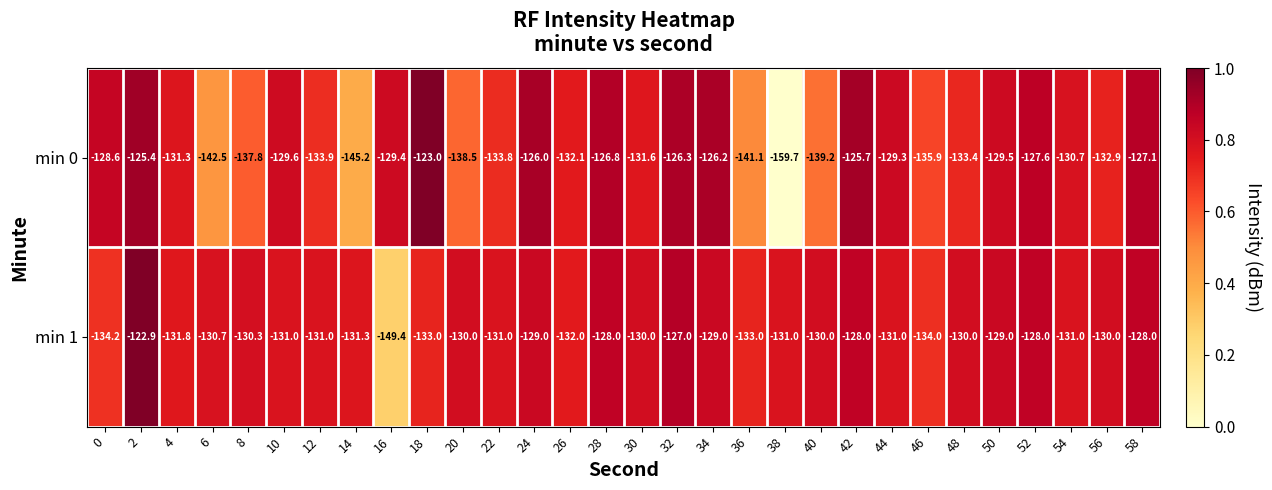

At which label does min 0 reach its minimum?

38